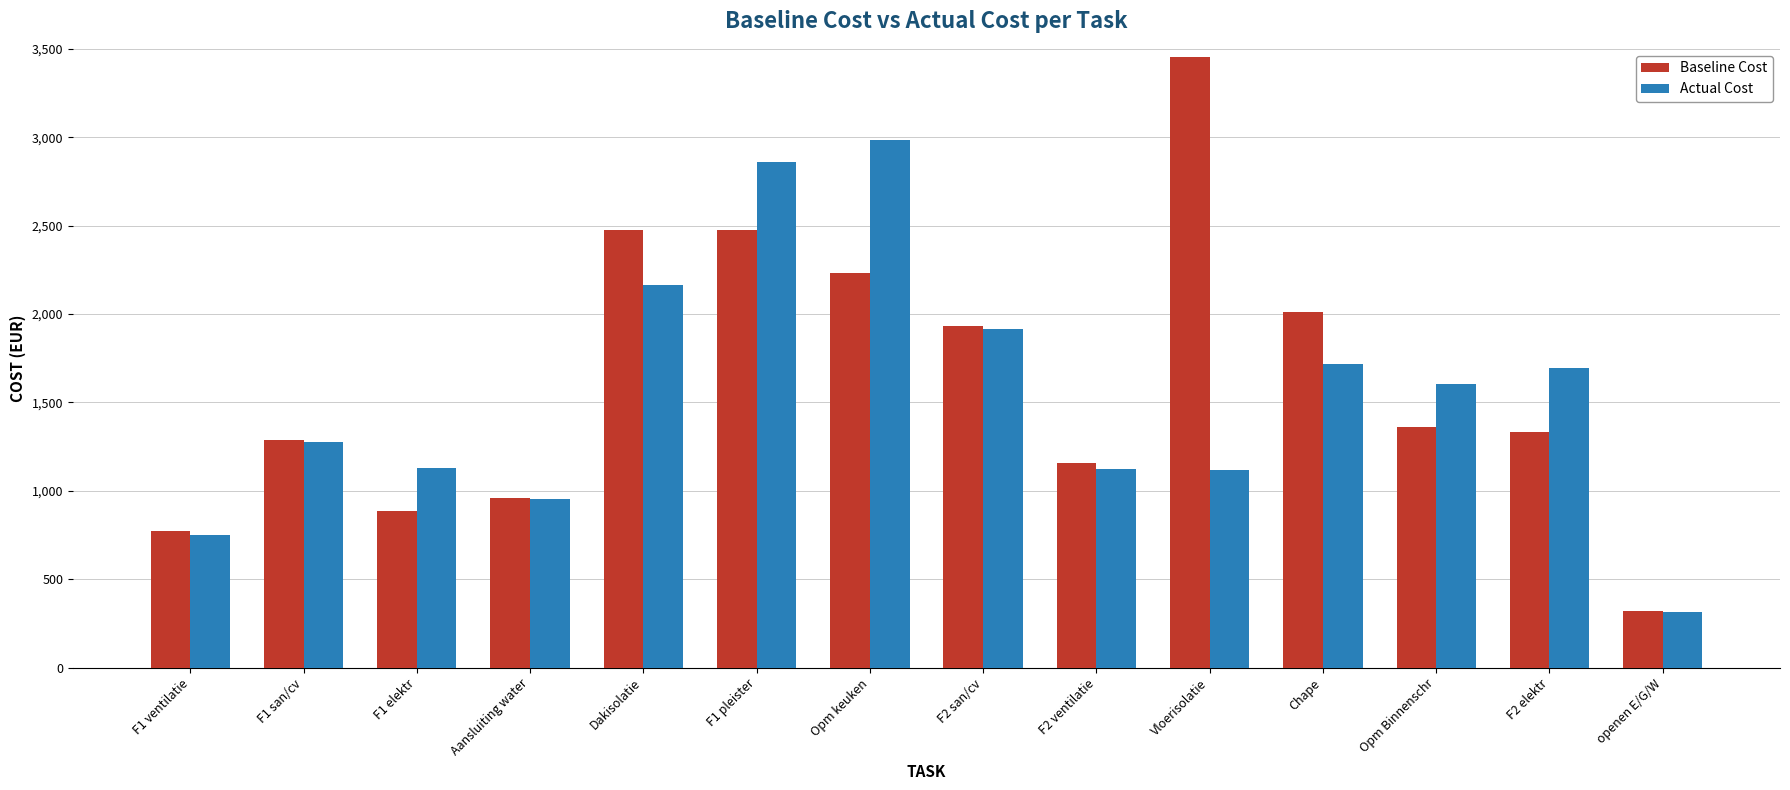

How many bars are there in each group?

2